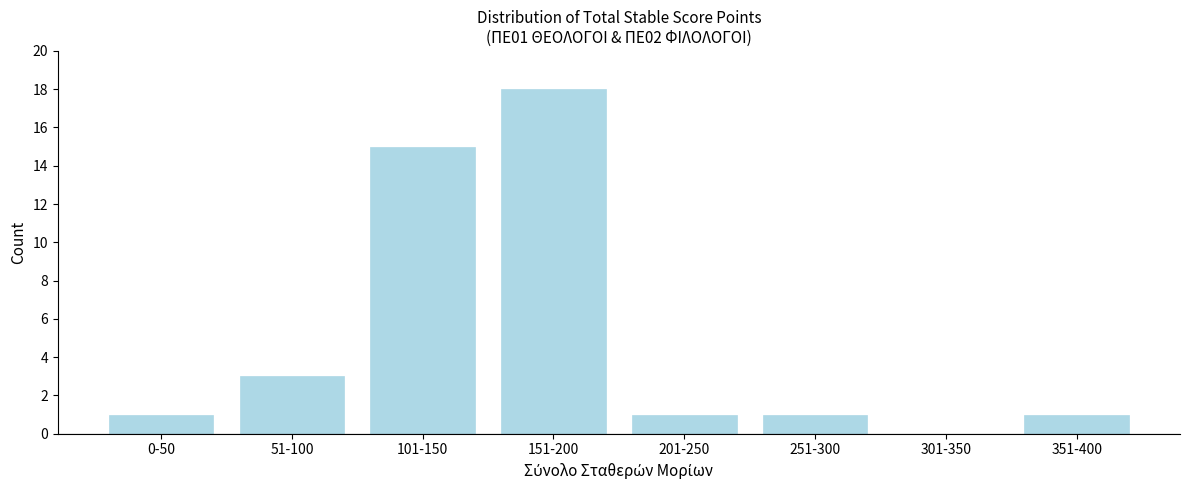

Reading left to right, list all the values displayed in this chart.

0-50=1	51-100=3	101-150=15	151-200=18	201-250=1	251-300=1	301-350=0	351-400=1